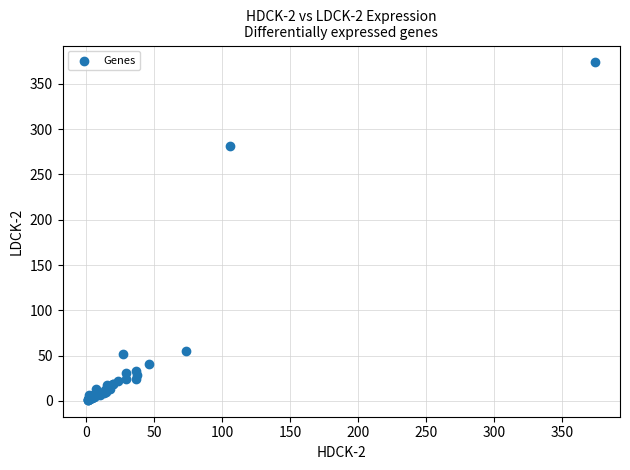

What Y value in the scatter plot is closest to 187?

281.0